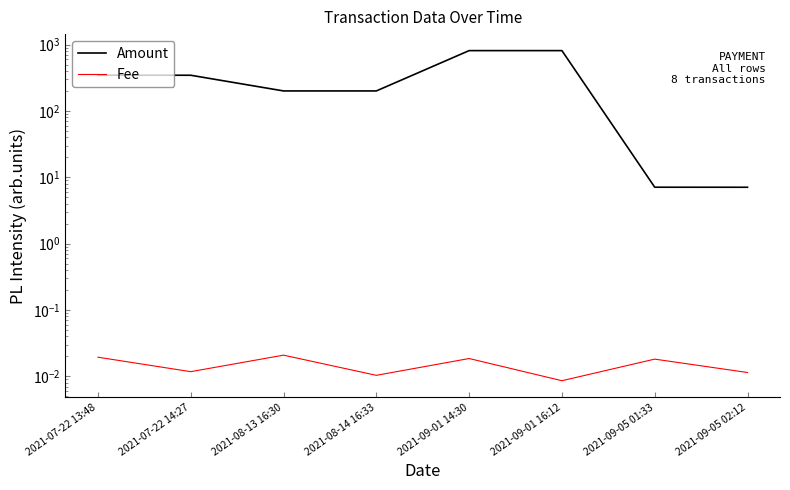

True or false: Fee and Amount cross at least once.

False